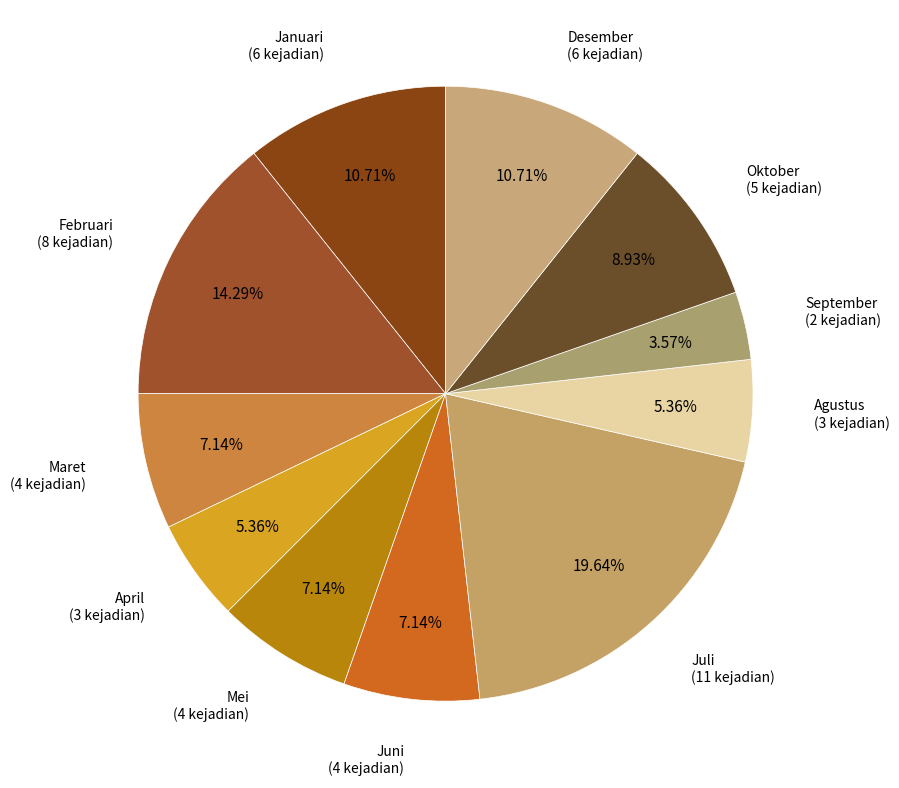

Rank the categories by value from highest to lowest.

Juli, Februari, Januari, Desember, Oktober, Maret, Mei, Juni, April, Agustus, September